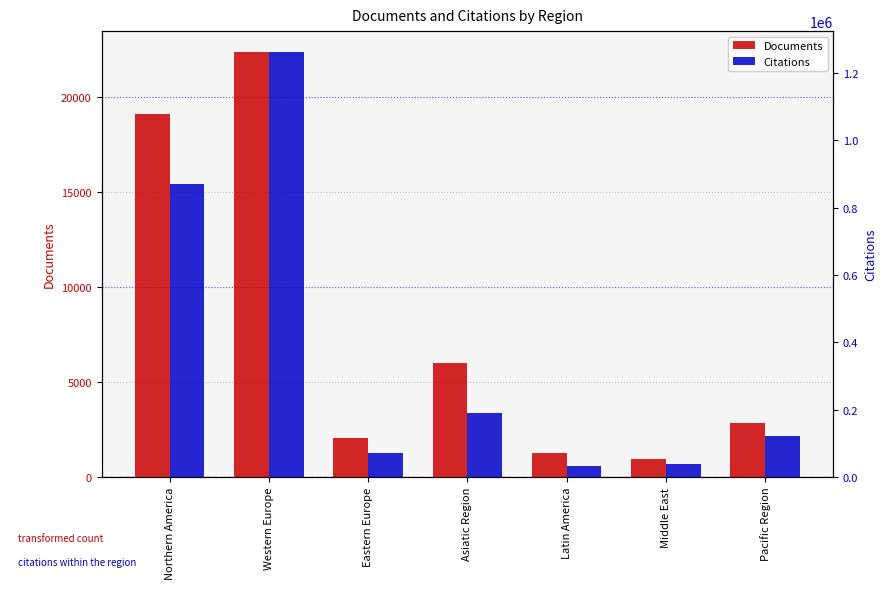

The value of Citations at Eastern Europe is 127092. True or false?

False